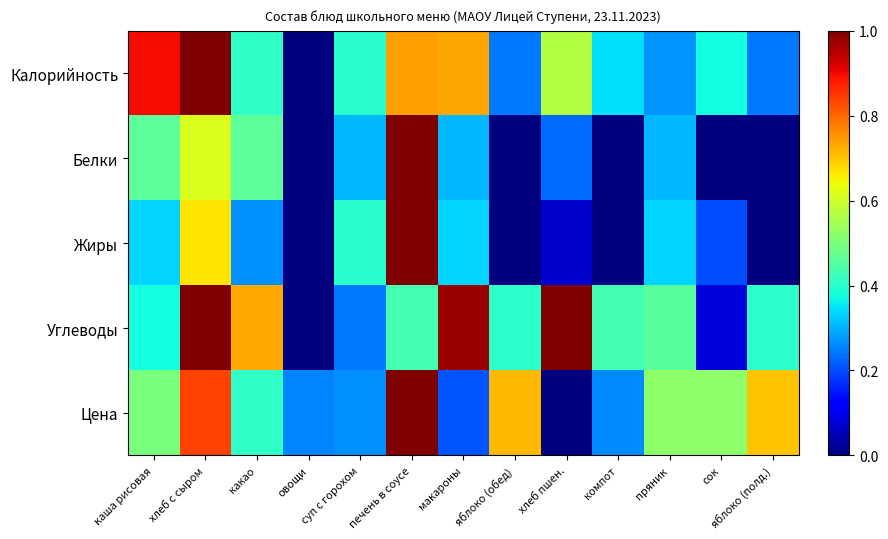

Rank the series by their maximum value, from lowest to highest.

Калорийность, Белки, Жиры, Углеводы, Цена